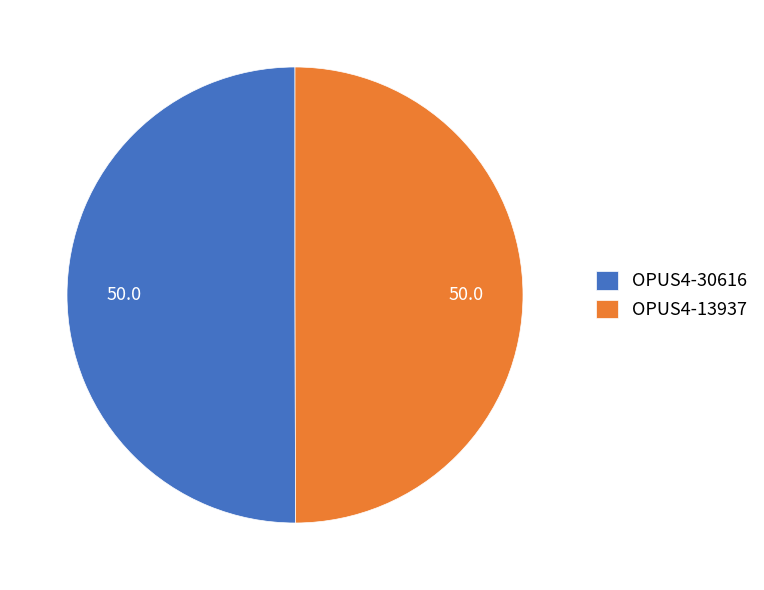

True or false: OPUS4-30616 accounts for 50% of the total.

True